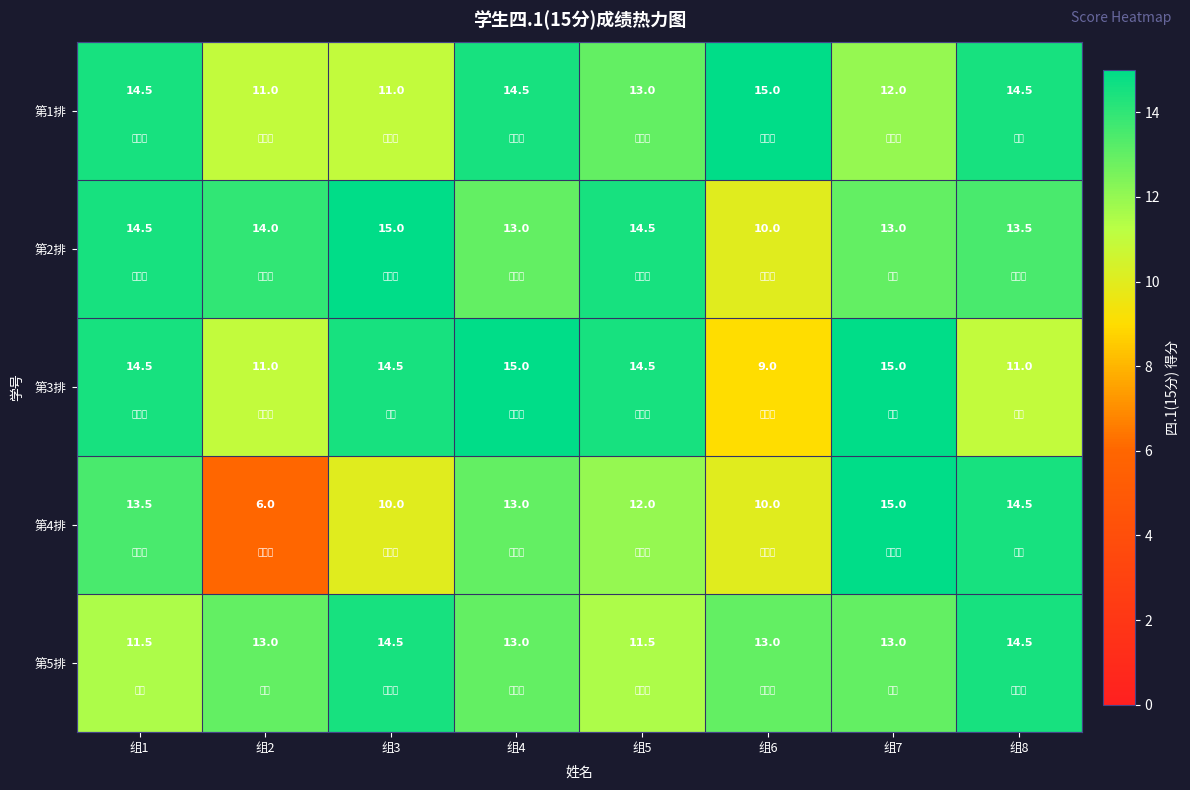

Which series has the largest range (max minus min)?

第4排